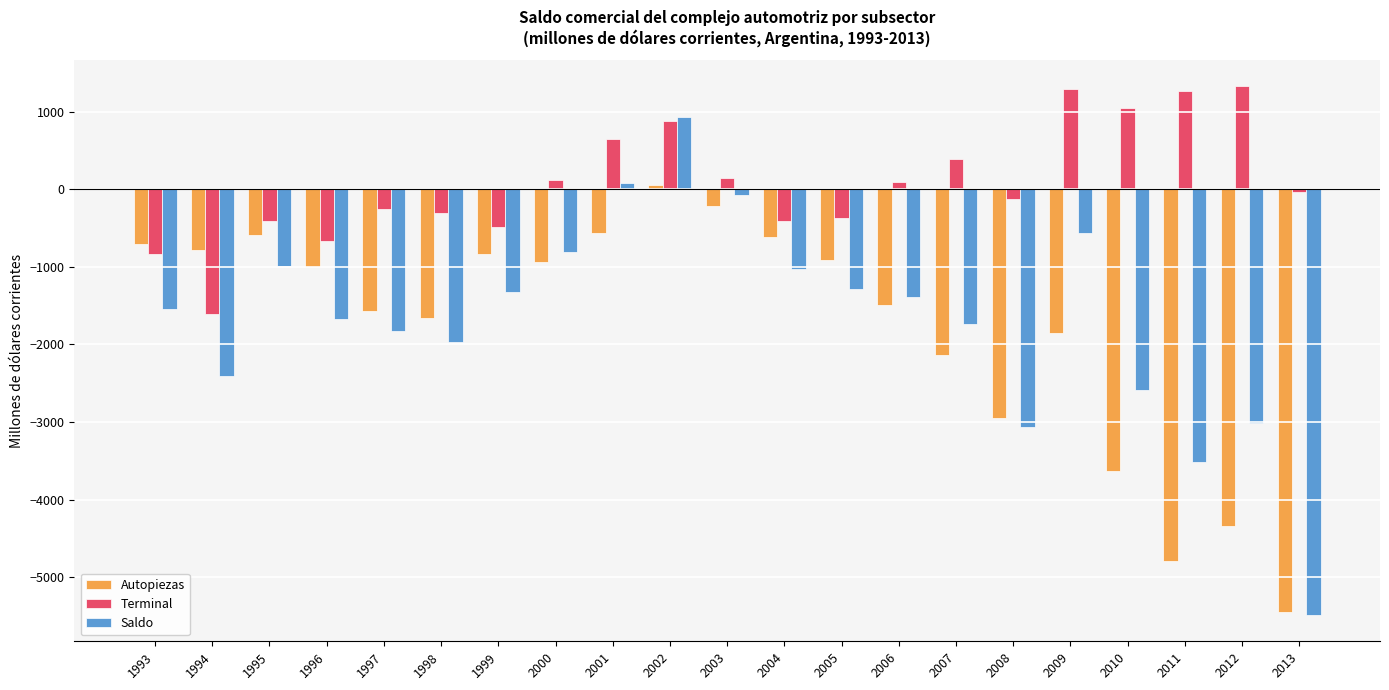

Which category has the lowest value across all series?

2013